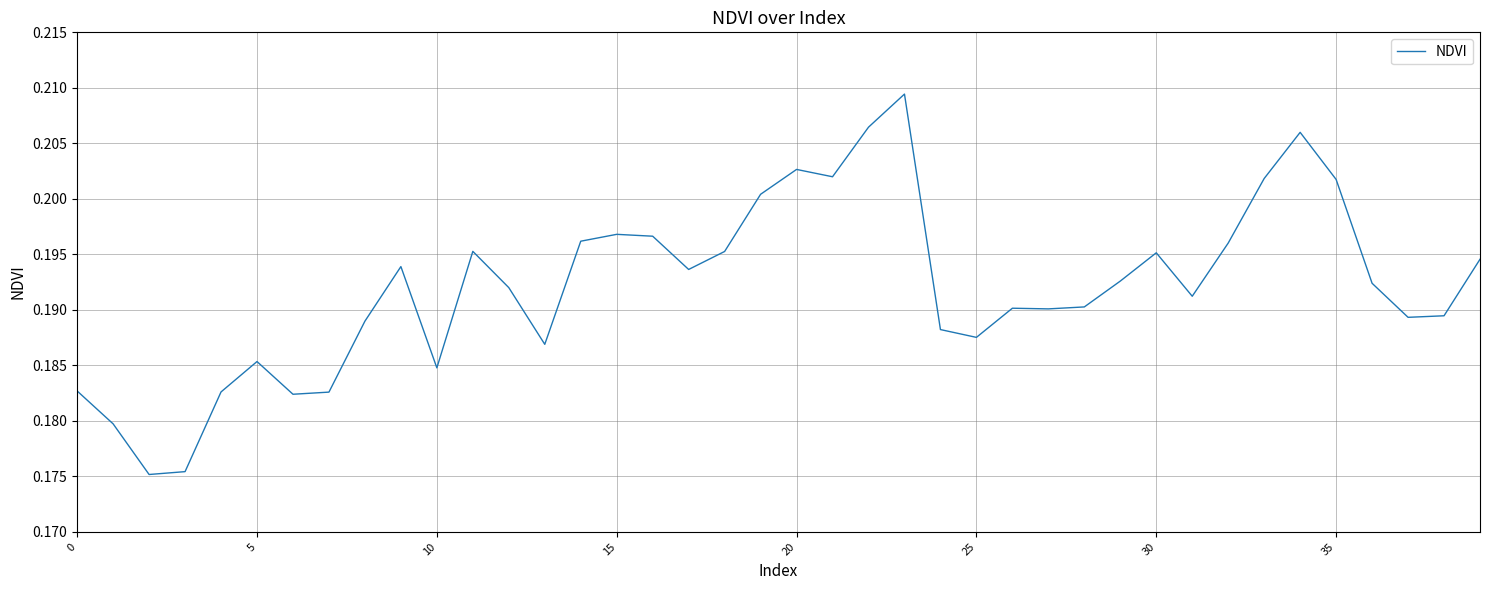

How many points are higher than both their immediate neighbors (excluding endpoints)?

9